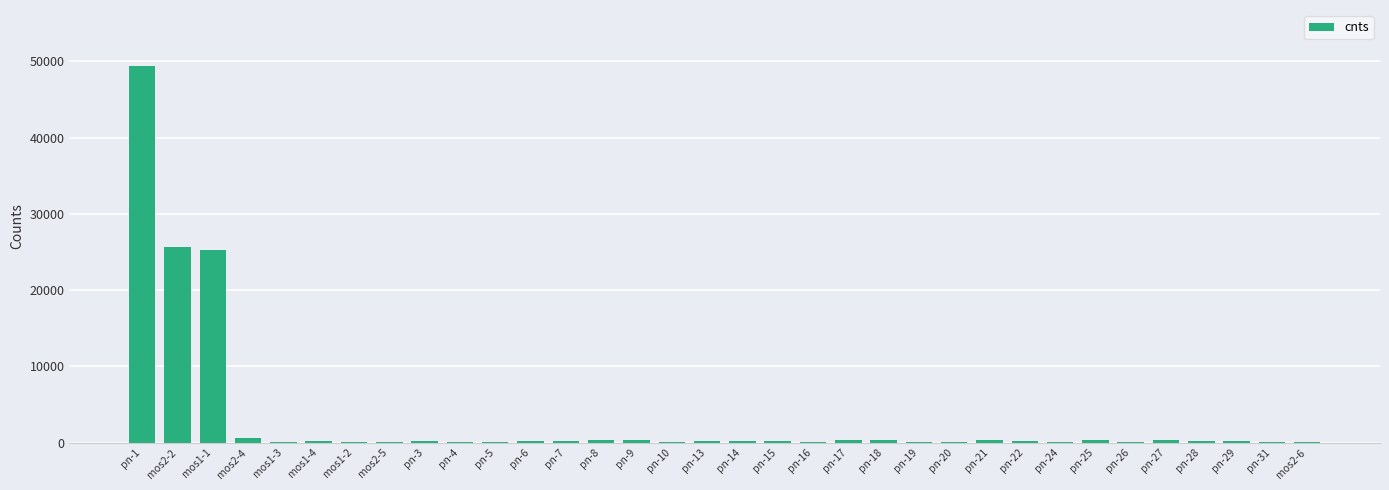

What is the ratio of the value at pn-21 to the value at pn-20?

3.4